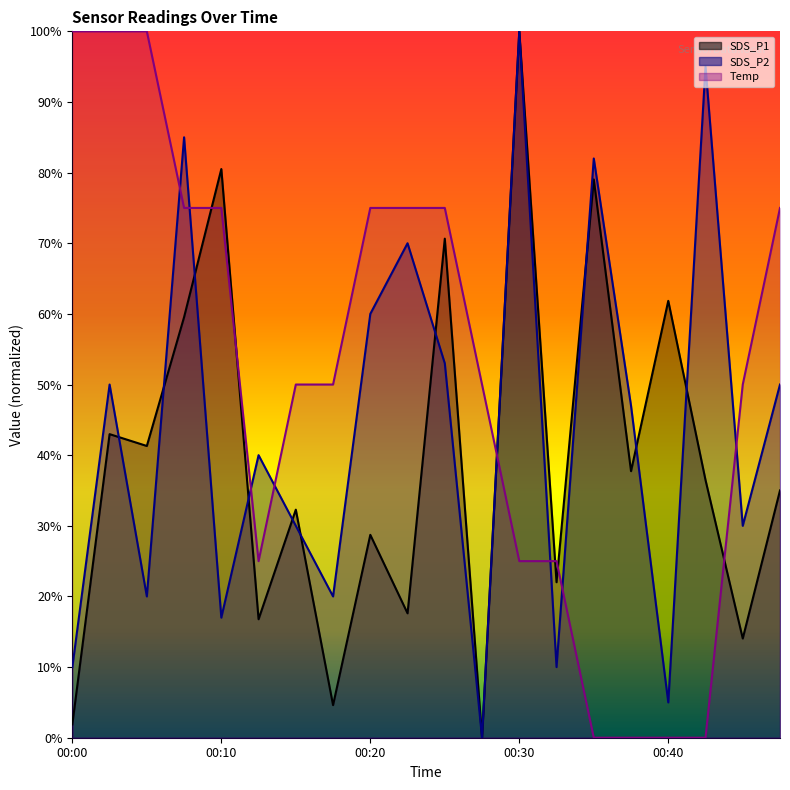

Between which two adjacent categories do SDS_P2 and SDS_P1 first intersect?

00:03 and 00:05